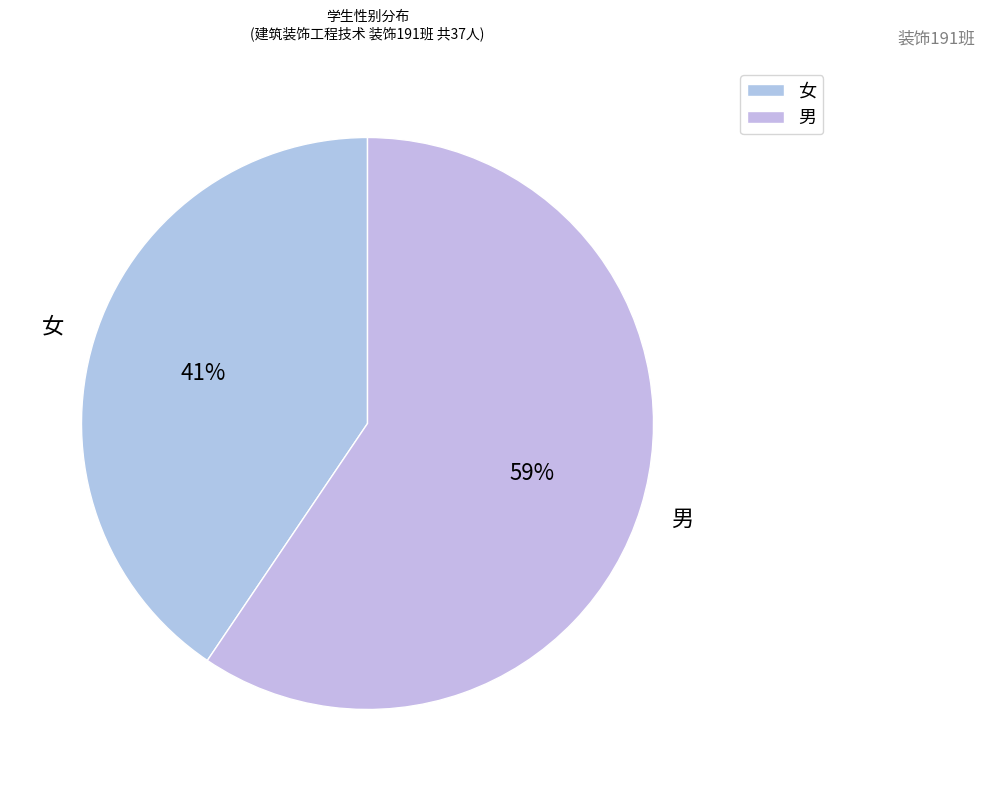

What is the ratio of the value at 女 to the value at 男?

0.7